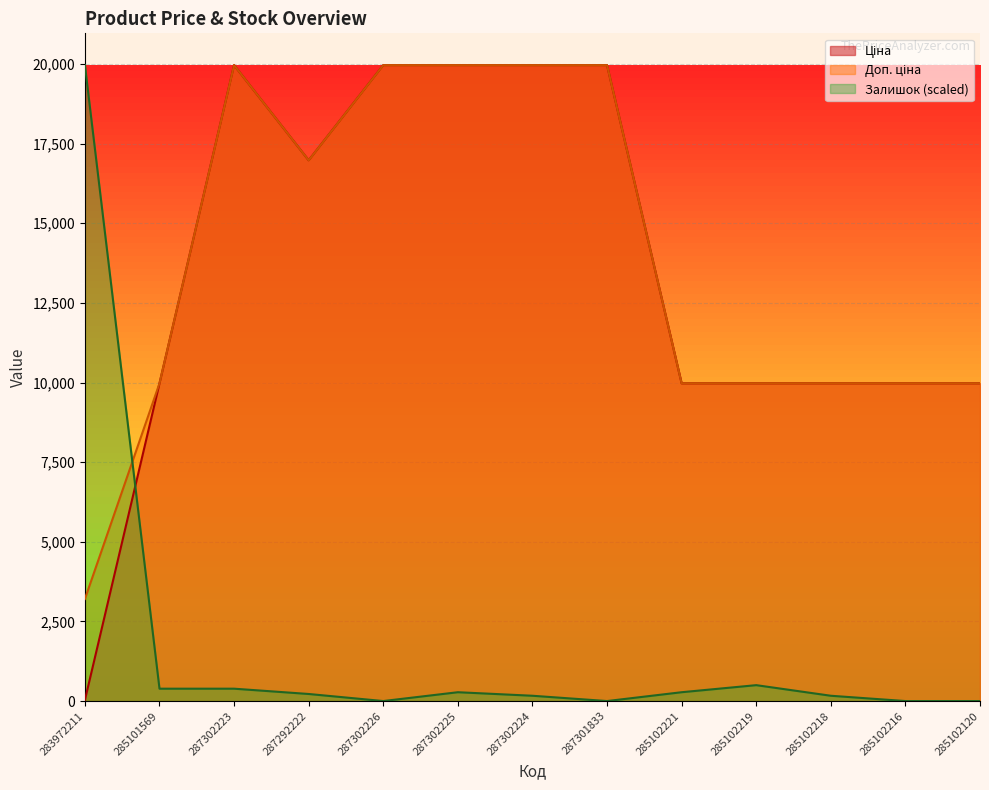

What are all the series names shown in the legend?

Ціна, Доп. ціна, Залишок